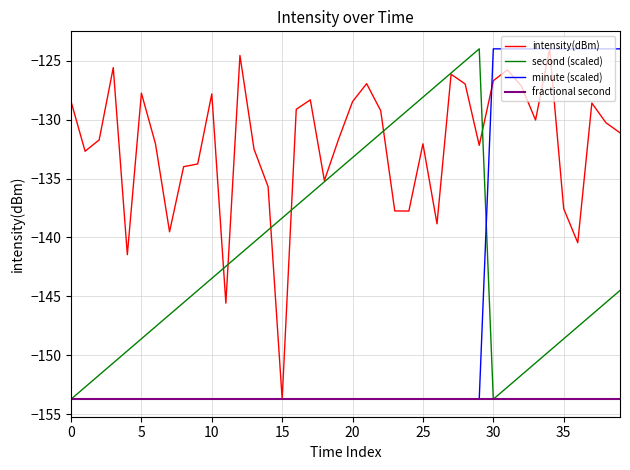

Which series has the largest total across all categories?

intensity(dBm)